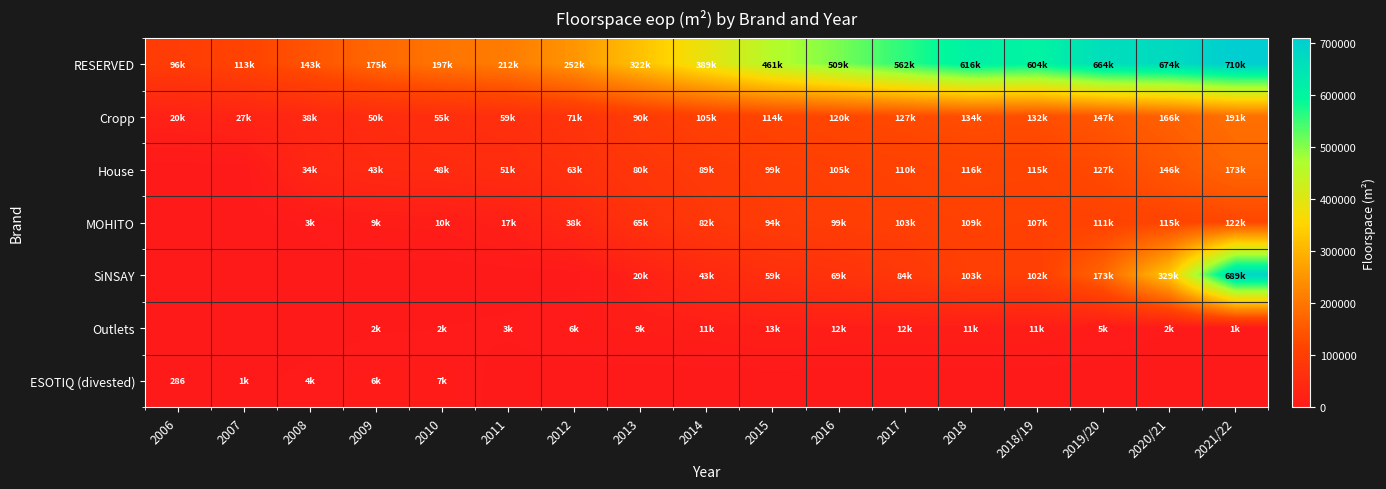

How many values in the Outlets series exceed 5751?

8